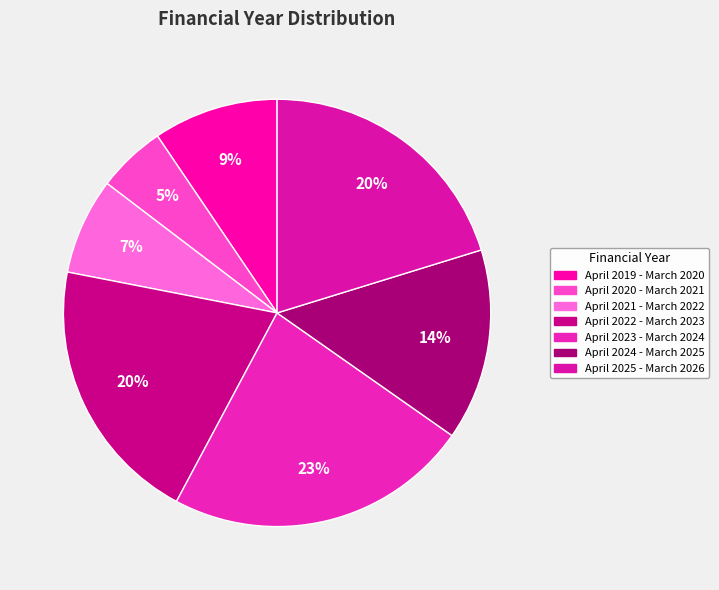

To the nearest percent, what is the difference between the April 2024 - March 2025 and April 2022 - March 2023 slice percentages?

6%